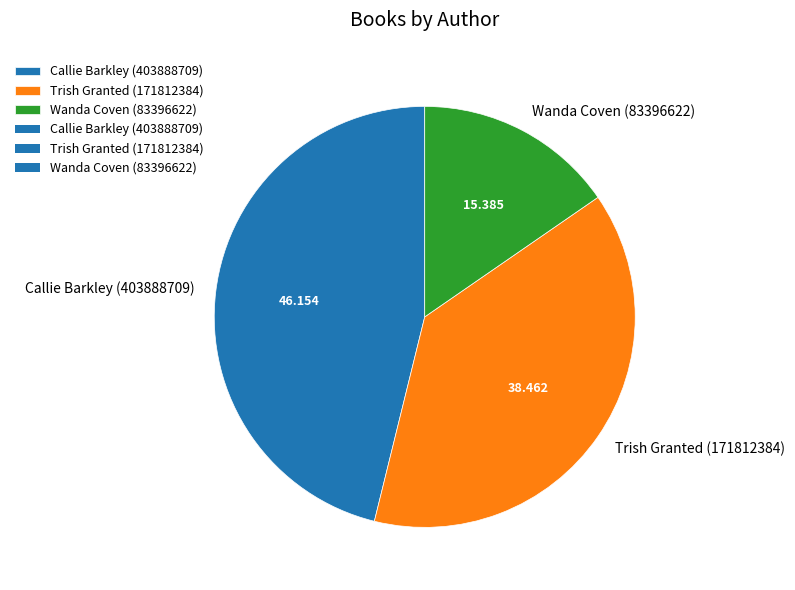

True or false: Trish Granted (171812384) accounts for 38% of the total.

True